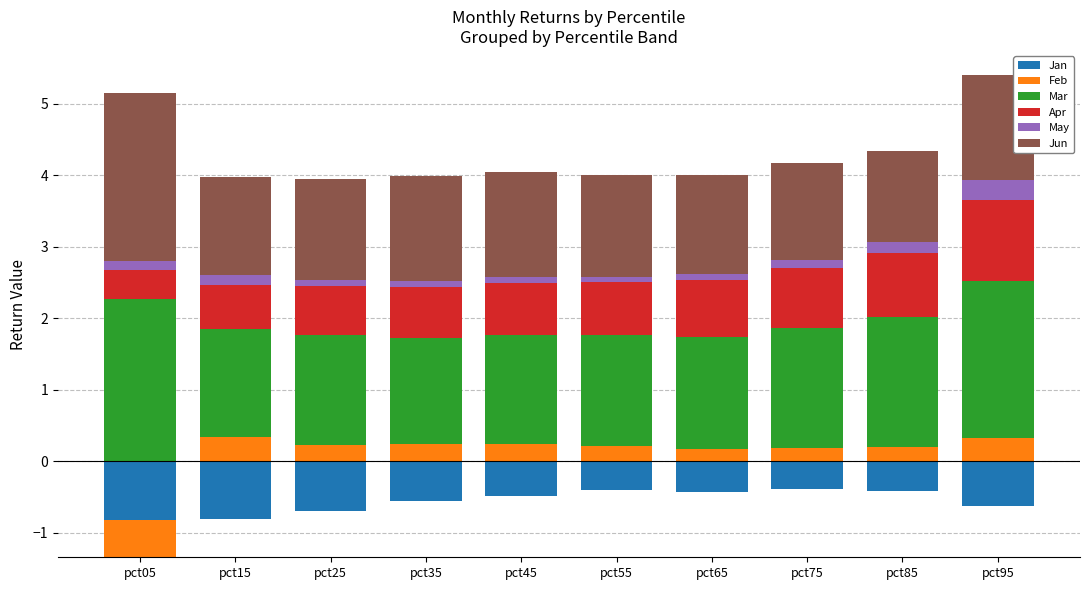

Between pct45 and pct65, which series saw the biggest shift?

Jun